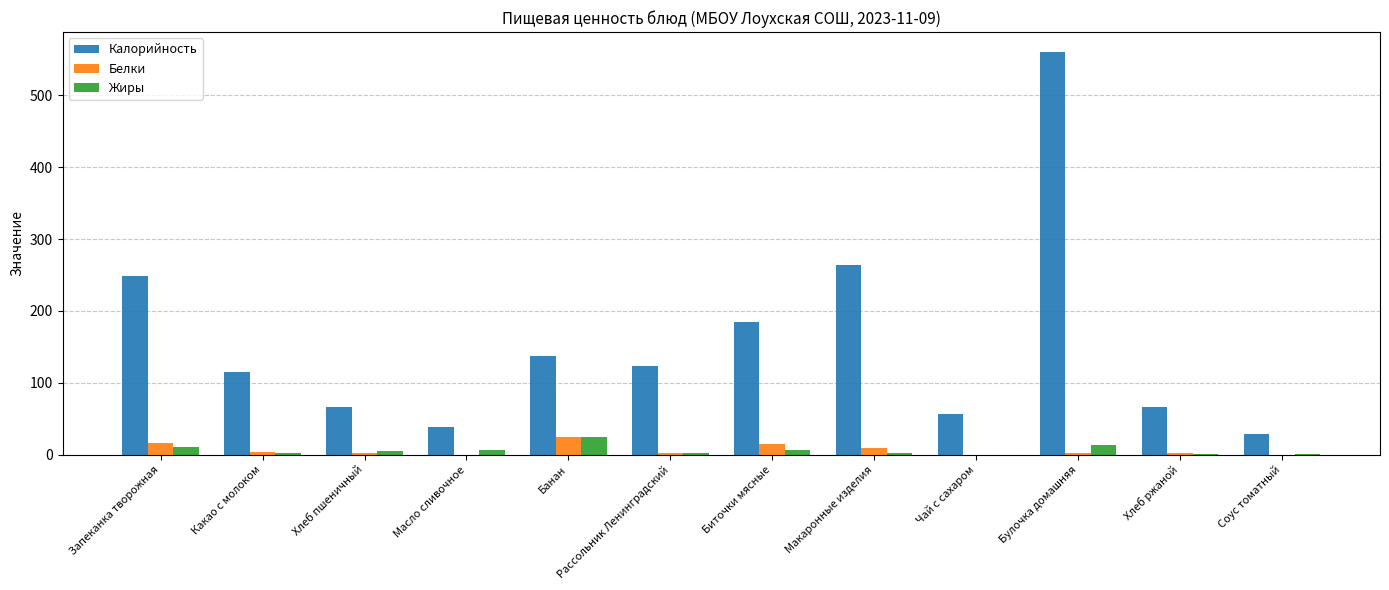

Are the bars grouped side by side (vs. stacked)?

Yes